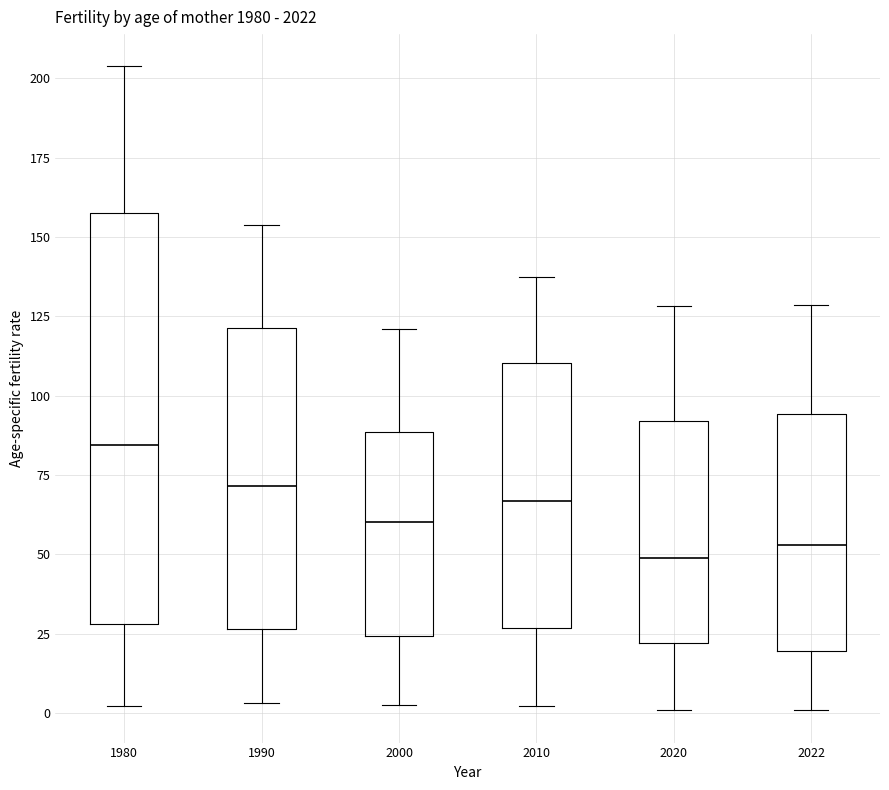

Where is the lower edge of the box at x = 2000 on the y-axis? The values are not printed on the chart, so give them approximately, as read against the axis.

25